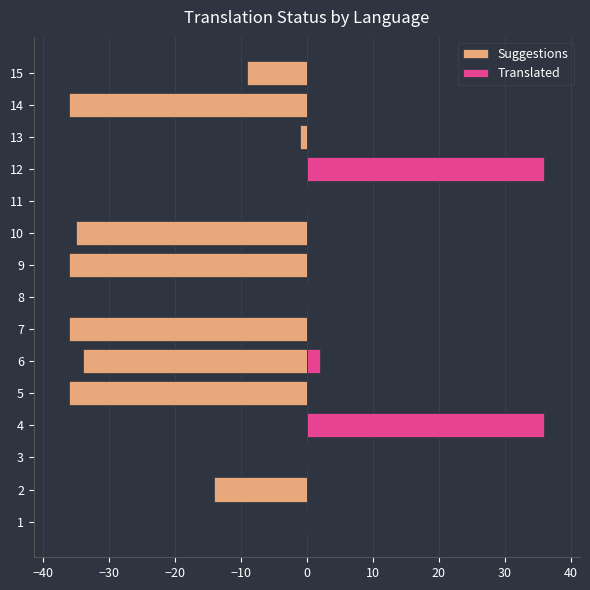

The Translated series shows 0 at 11. True or false?

True